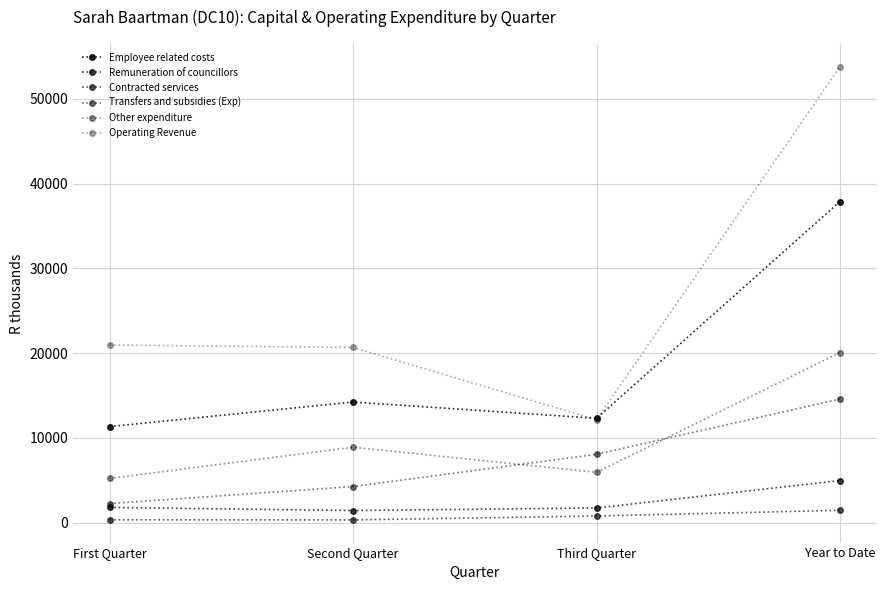

How many lines are shown in the chart?

6